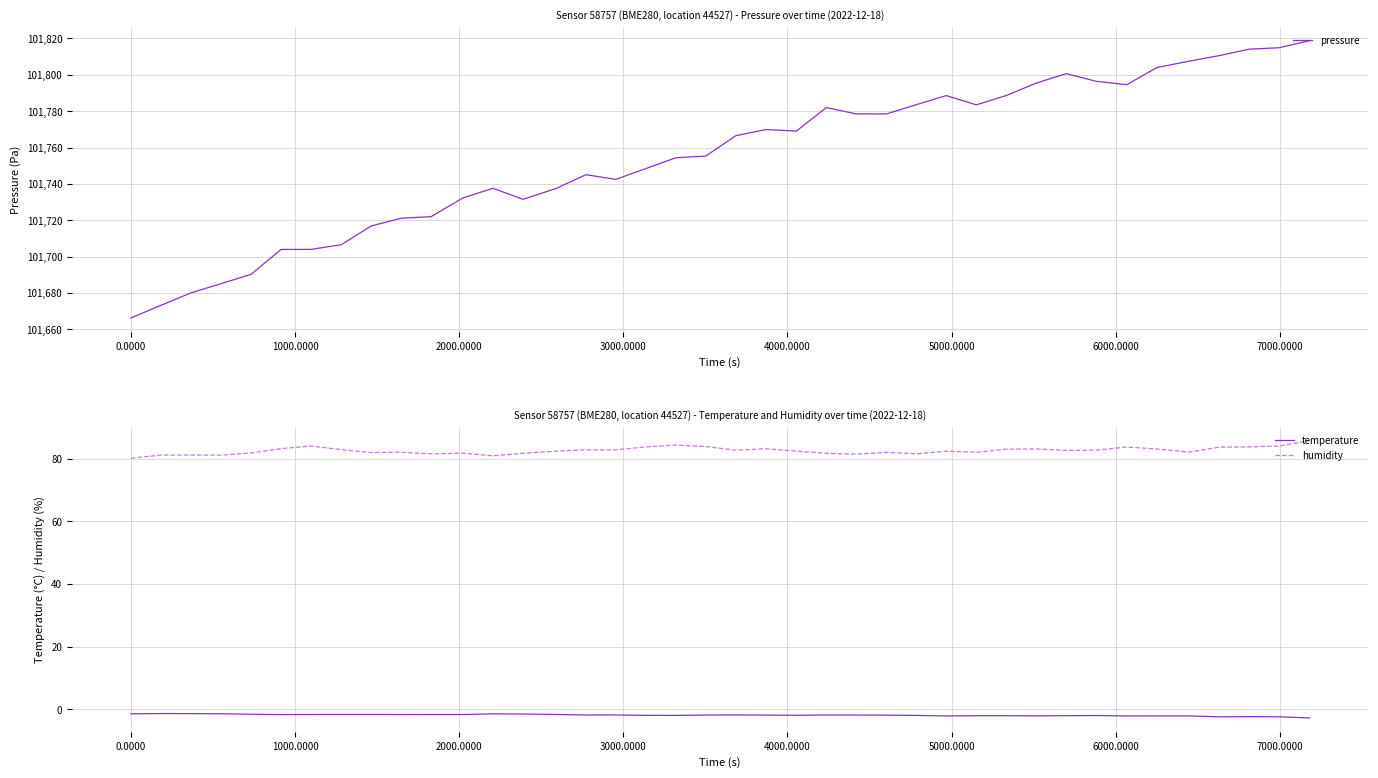

True or false: temperature and humidity intersect in this chart.

False